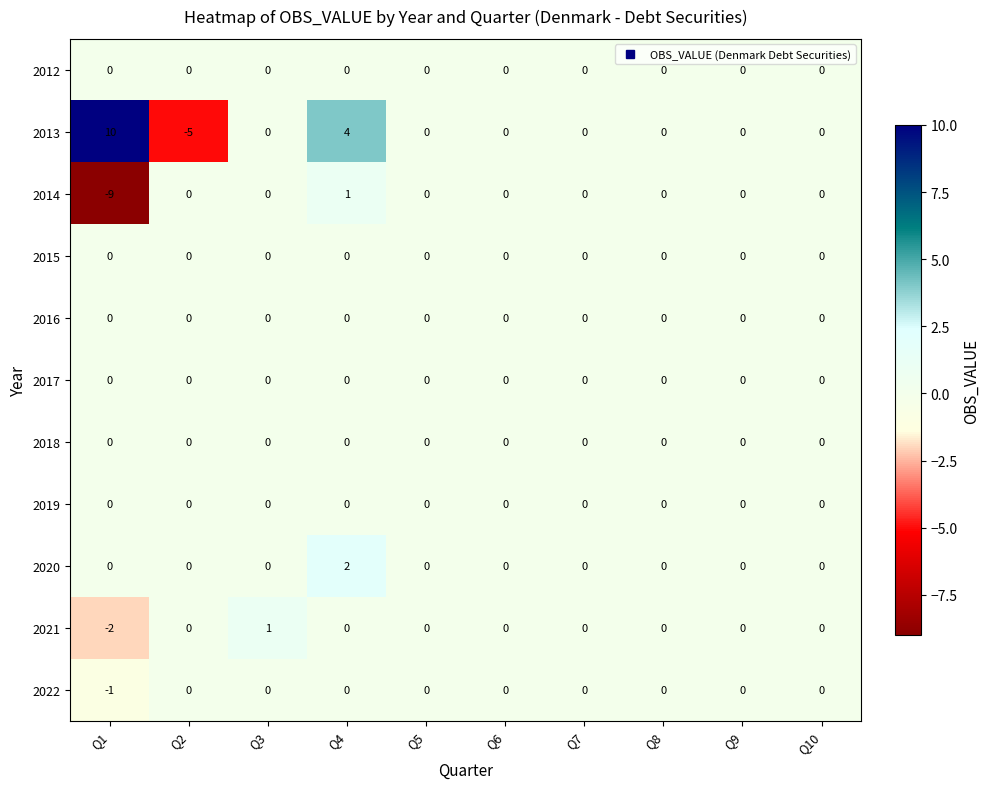

At which label does 2021 reach its peak?

Q3